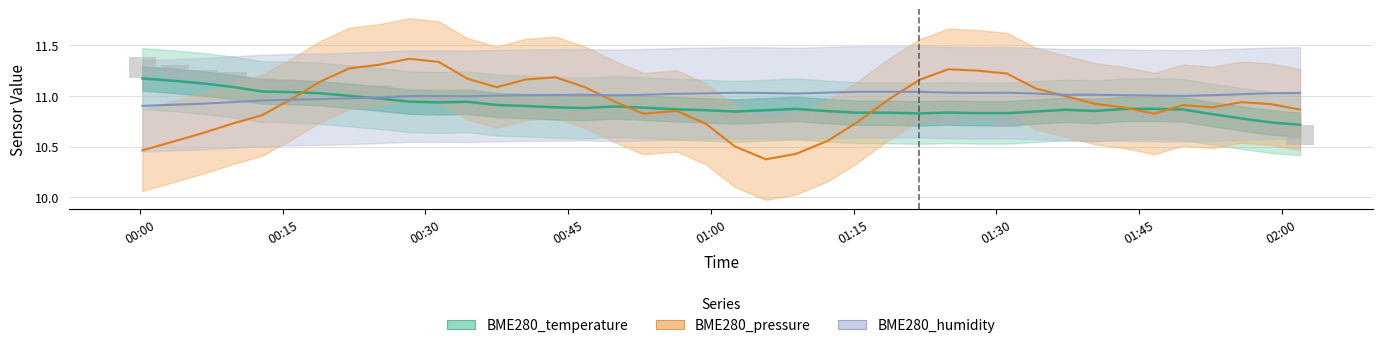

Rank the series by their maximum value, from lowest to highest.

BME280_humidity, BME280_temperature, BME280_pressure